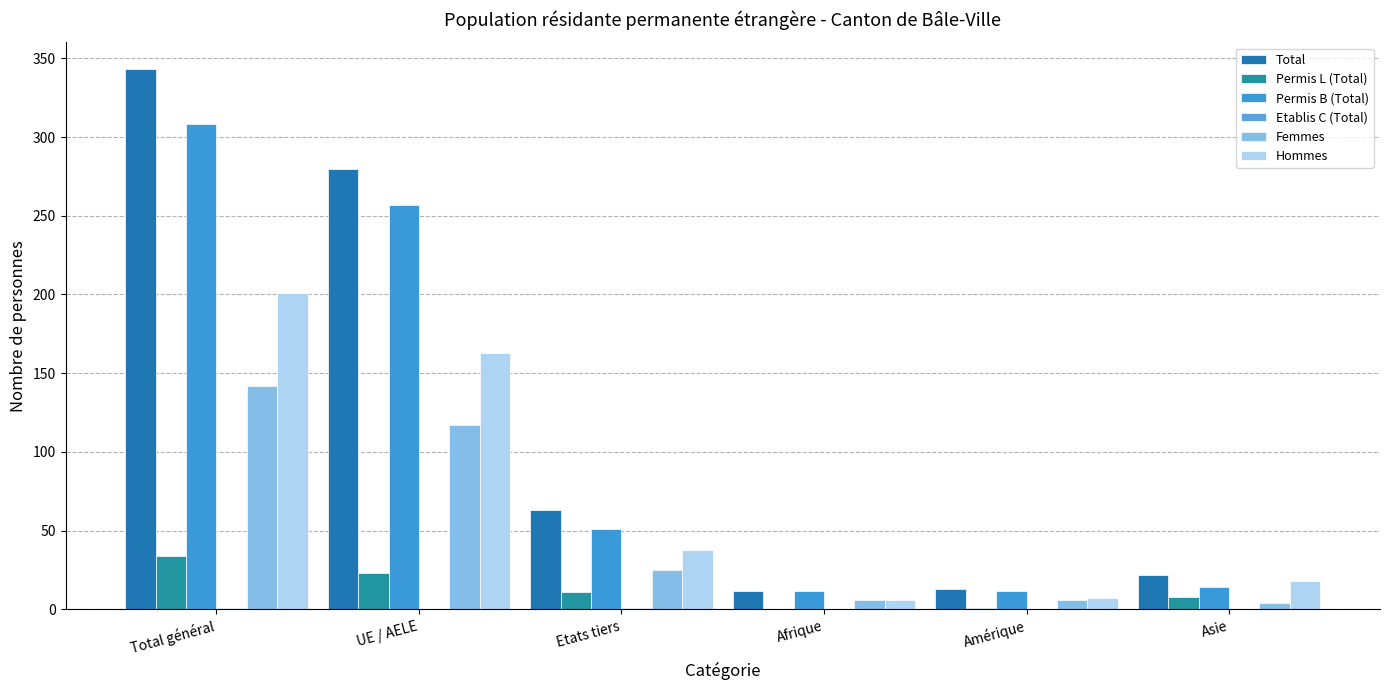

What is the total value across all series at Afrique?

36